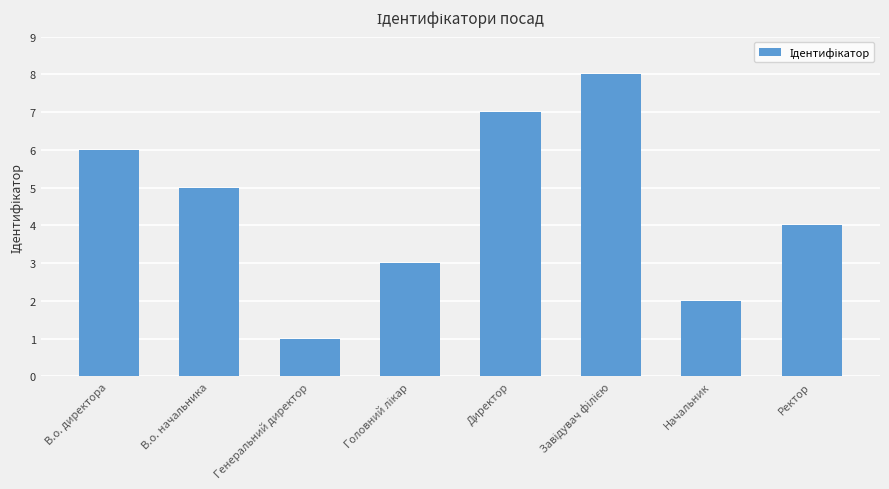

Reading left to right, what are all the values shown in this chart?

6	5	1	3	7	8	2	4